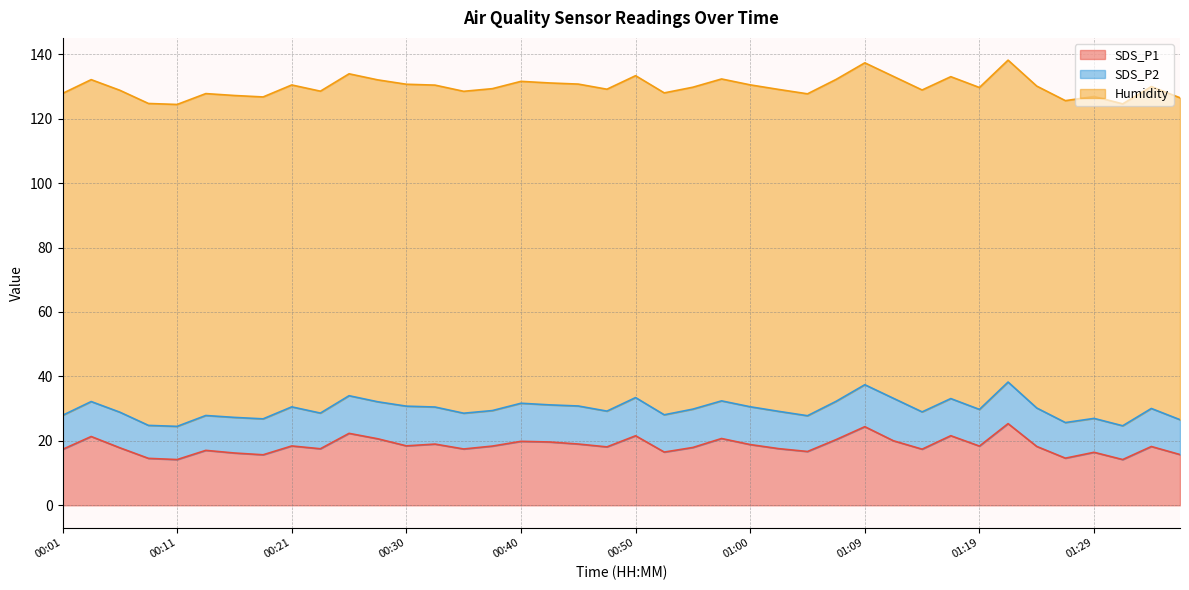

True or false: SDS_P1 and SDS_P2 intersect in this chart.

False